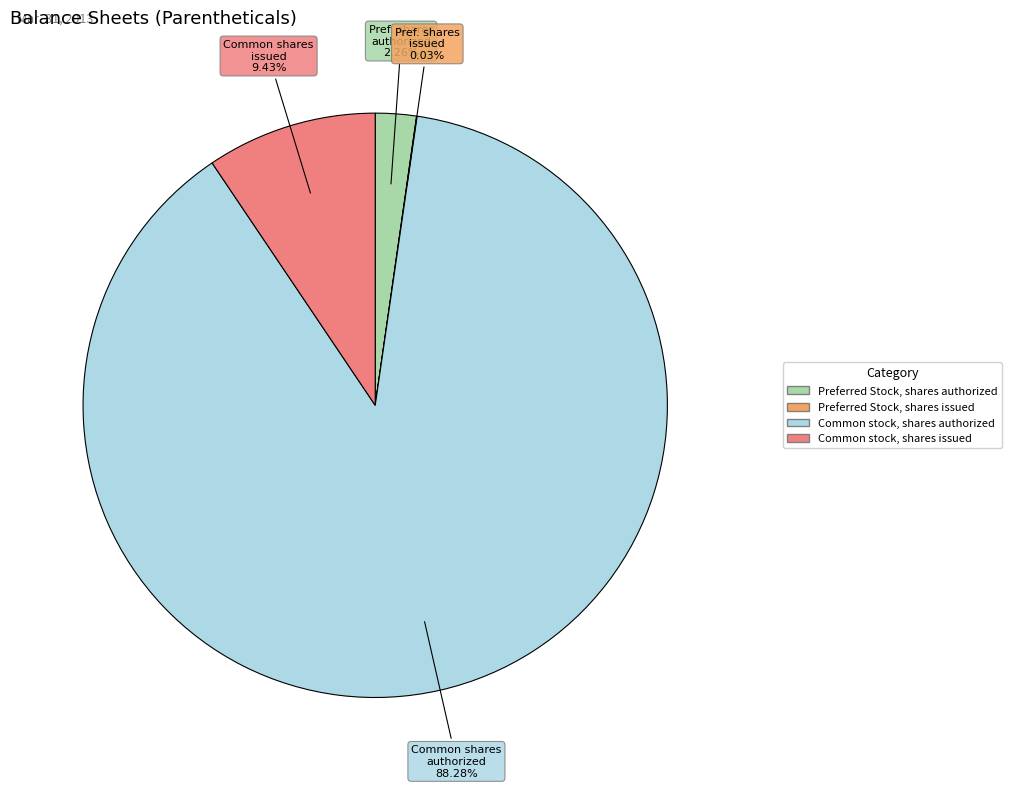

What is the majority slice?

Common stock, shares authorized